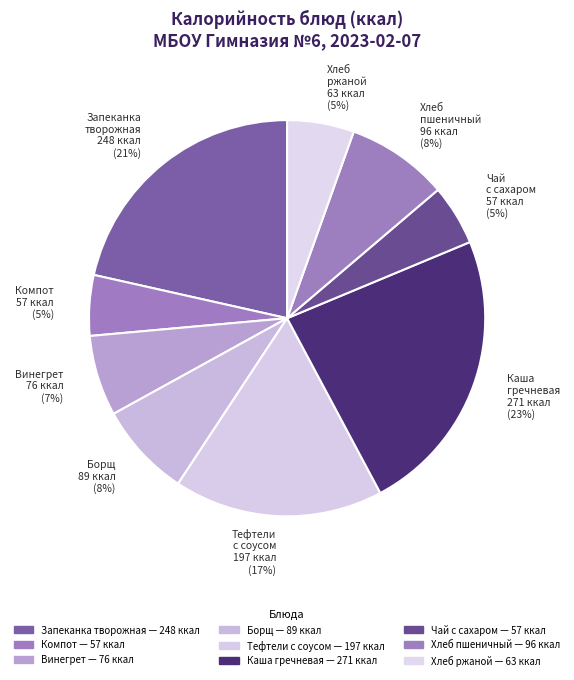

Rank the categories by value from highest to lowest.

Каша гречневая рассыпчатая, Запеканка из творога со сгущен молоком, Тефтели рубленые с соусом, Пшеничный, Борщ с капустой и картофелем, Винегрет овощной, Ржаной, Компот из свежих плодов, Чай с сахаром